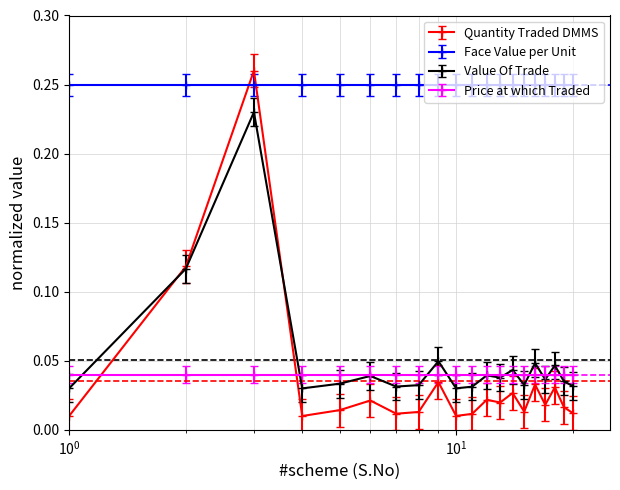

At how many categories does at least one series exceed 0?

20